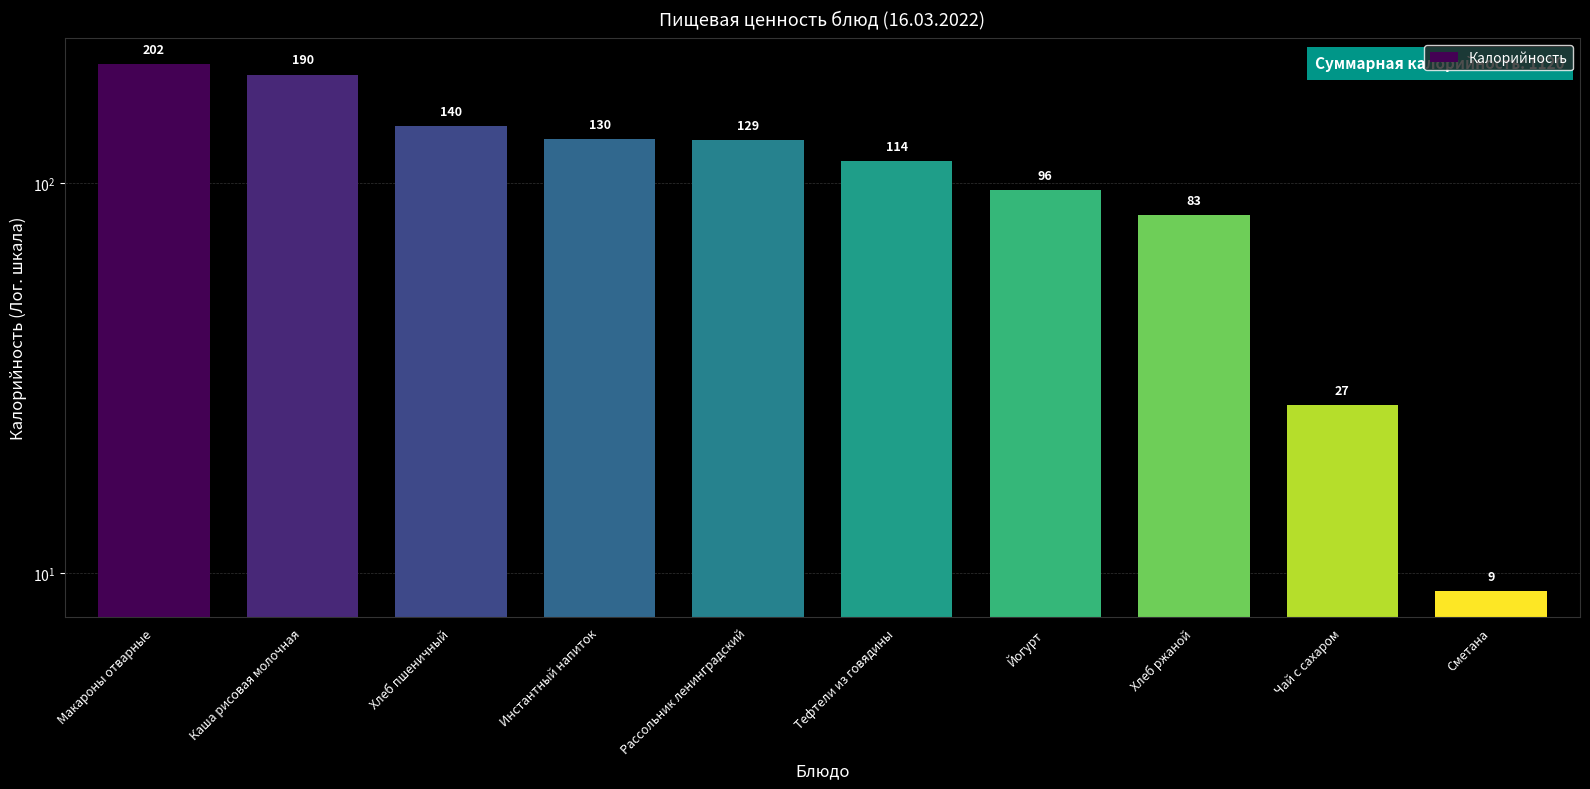

What is the minimum value shown in the chart?

9